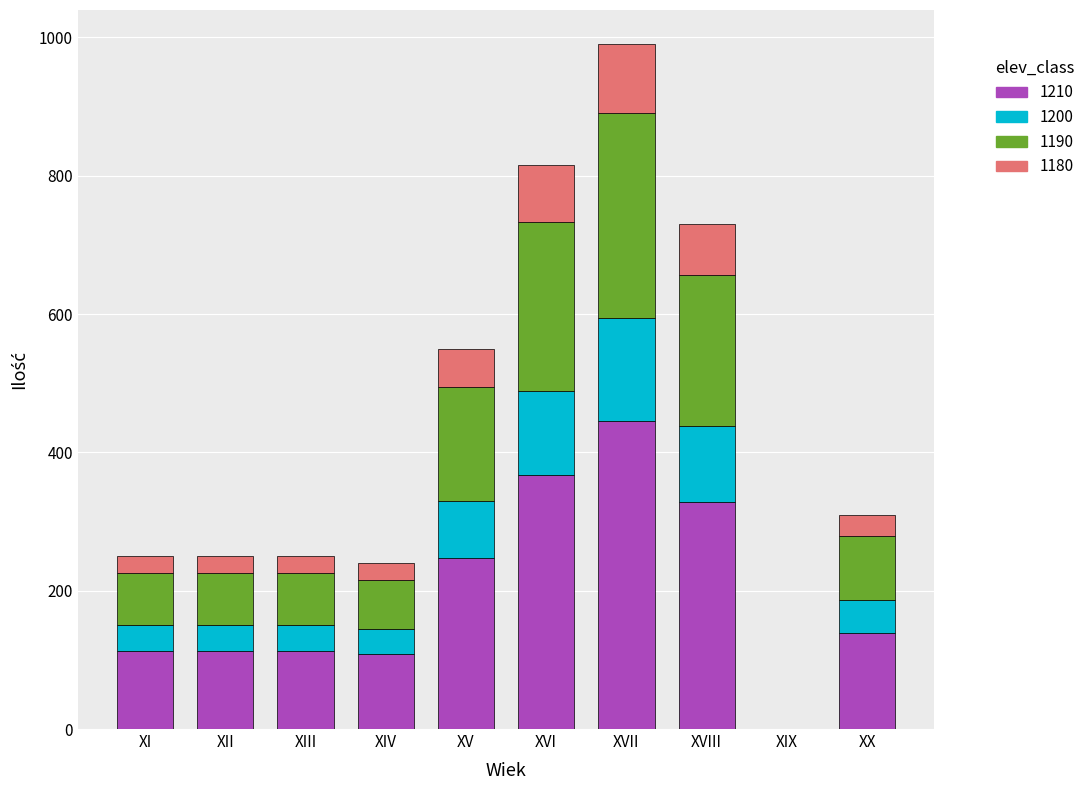

The value of 1210 at XIX is 172.1. True or false?

False